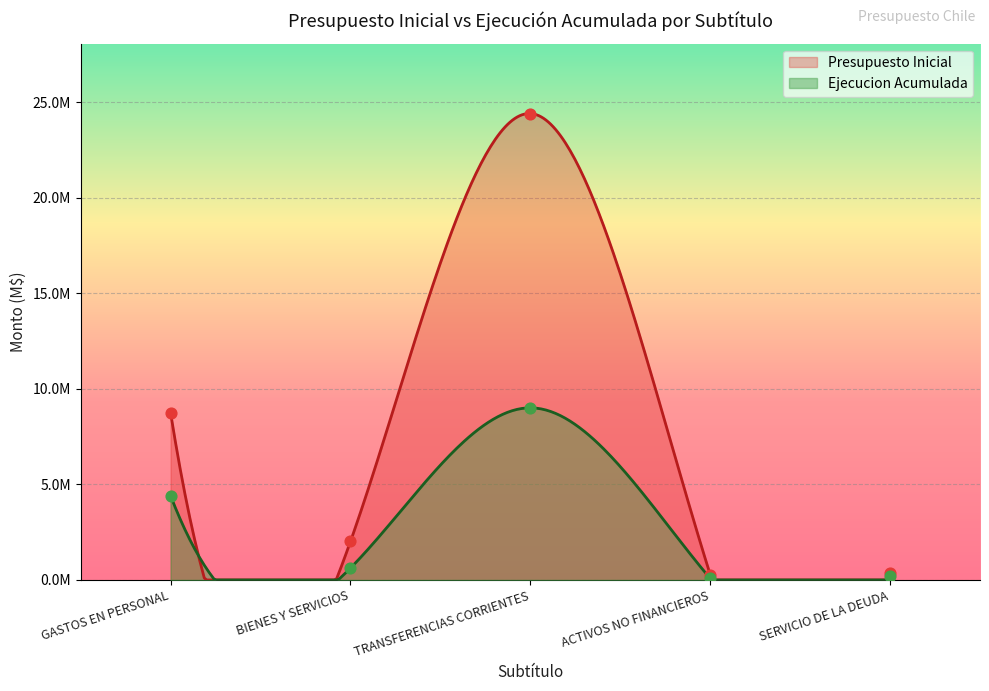

What are all the series names shown in the legend?

Presupuesto Inicial, Ejecucion Acumulada